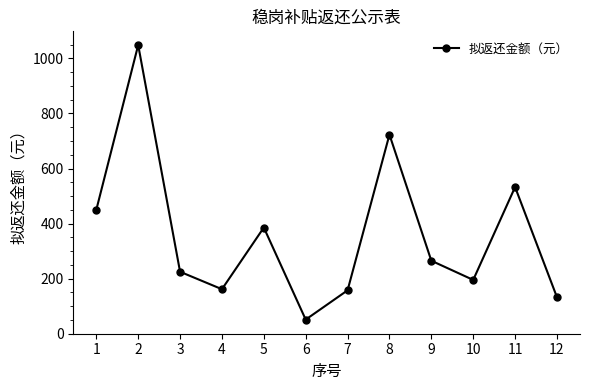

How many values exceed 265?

6